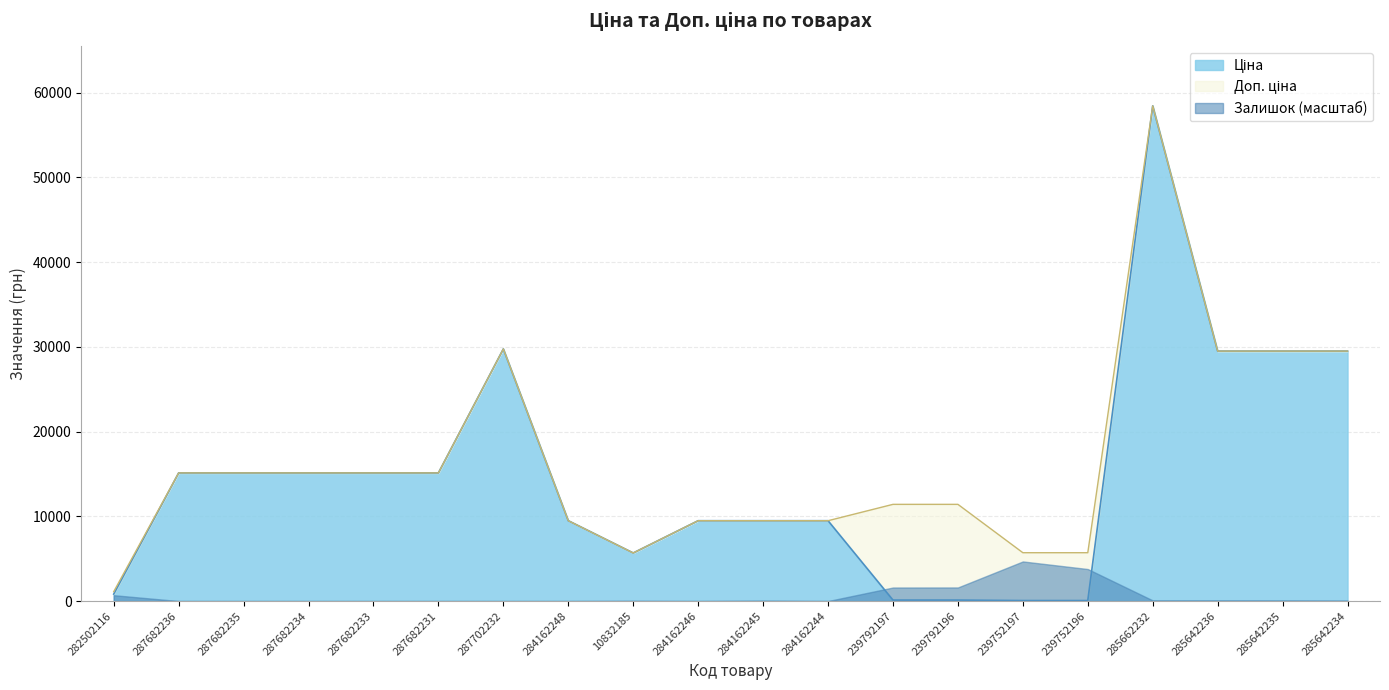

At which category does Ціна reach its first local valley?

10832185